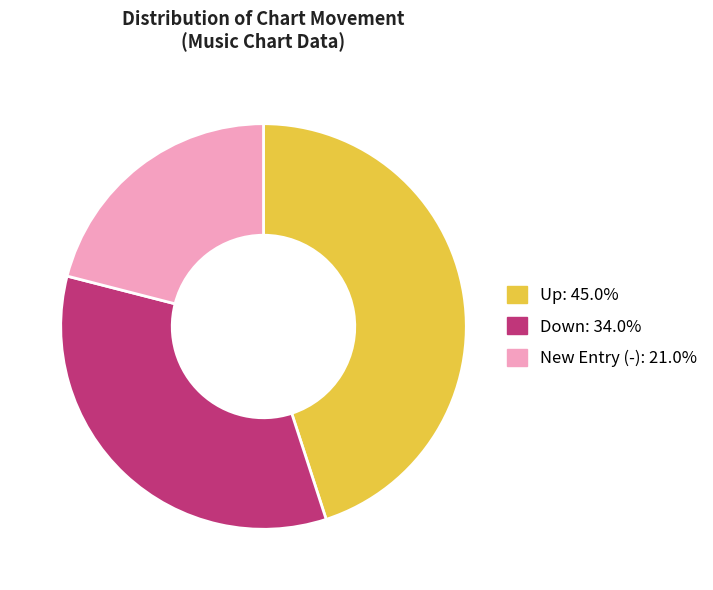

Does any single category account for the majority?

No